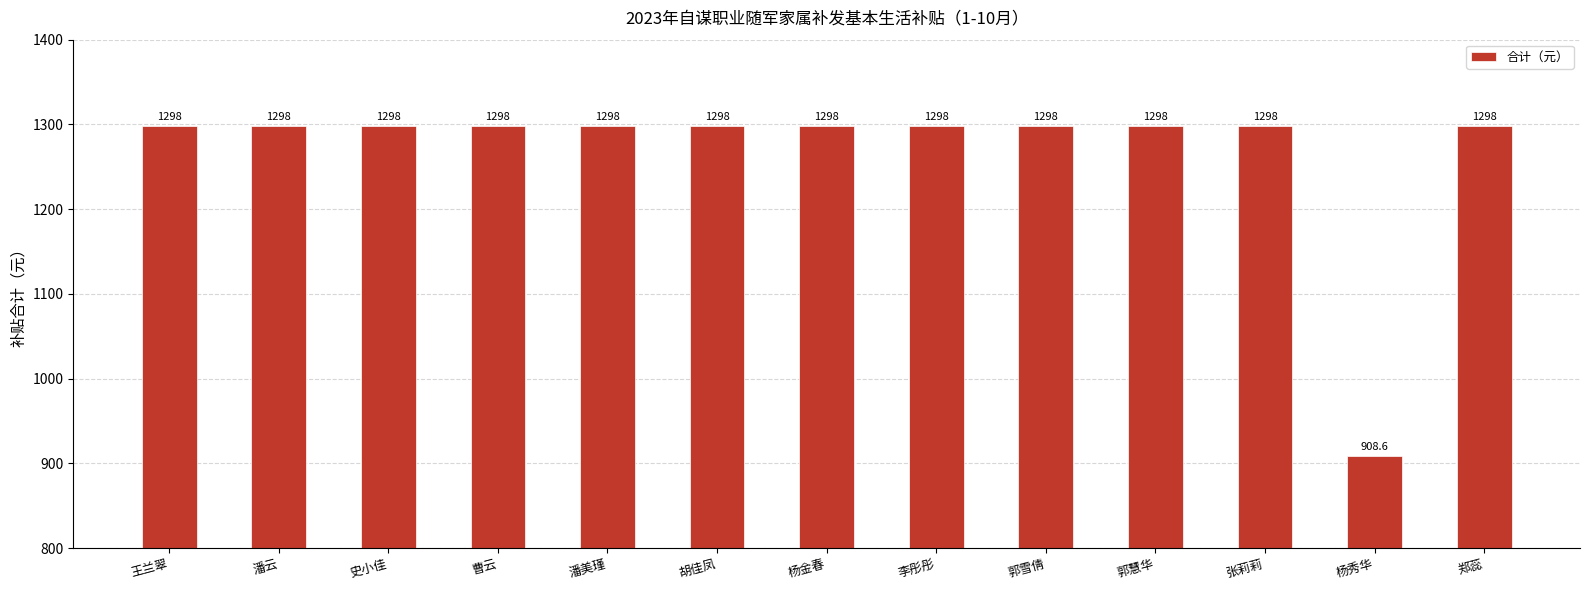

Reading left to right, what are all the values shown in this chart?

王兰翠=1298.0	潘云=1298.0	史小佳=1298.0	曹云=1298.0	潘美瑾=1298.0	胡佳凤=1298.0	杨金春=1298.0	李彤彤=1298.0	郭雪倩=1298.0	郭慧华=1298.0	张莉莉=1298.0	杨秀华=908.6	郑蕊=1298.0